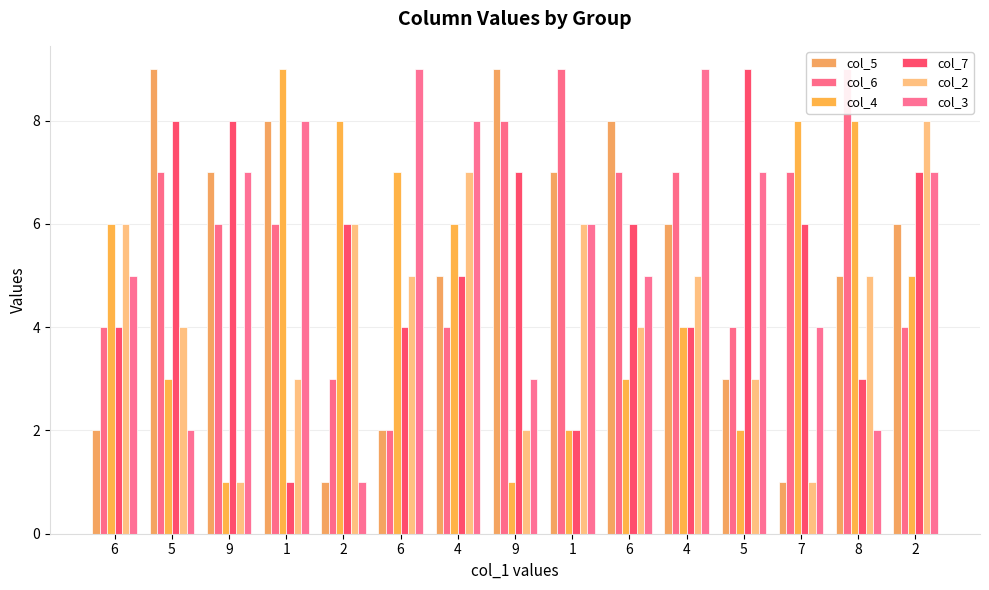

How many bars are there in total?

90